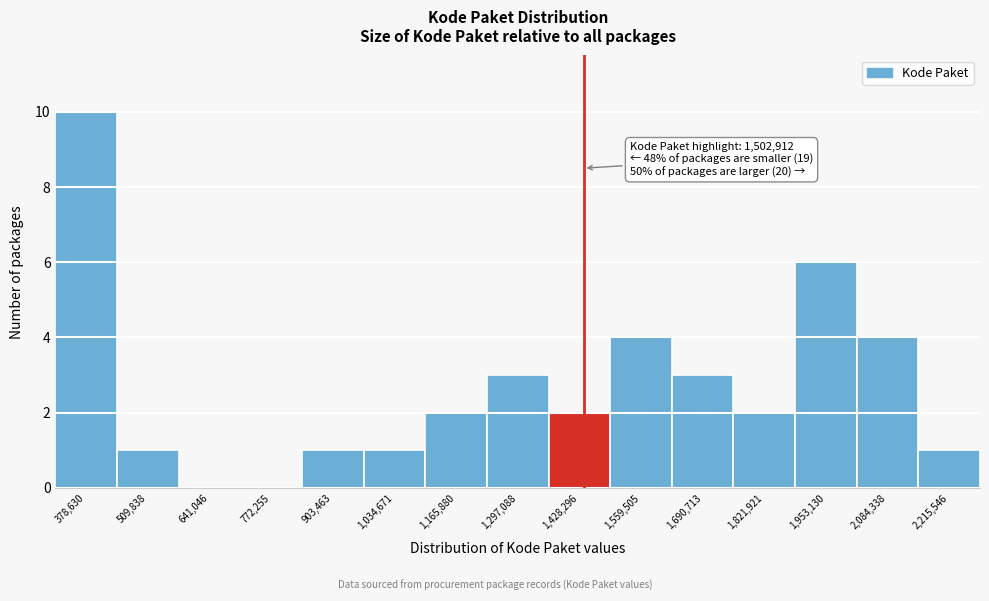

Reading left to right, extract all data points from this chart.

378,630=10	509,838=1	641,046=0	772,255=0	903,463=1	1,034,671=1	1,165,880=2	1,297,088=3	1,428,296=2	1,559,505=4	1,690,713=3	1,821,921=2	1,953,130=6	2,084,338=4	2,215,546=1